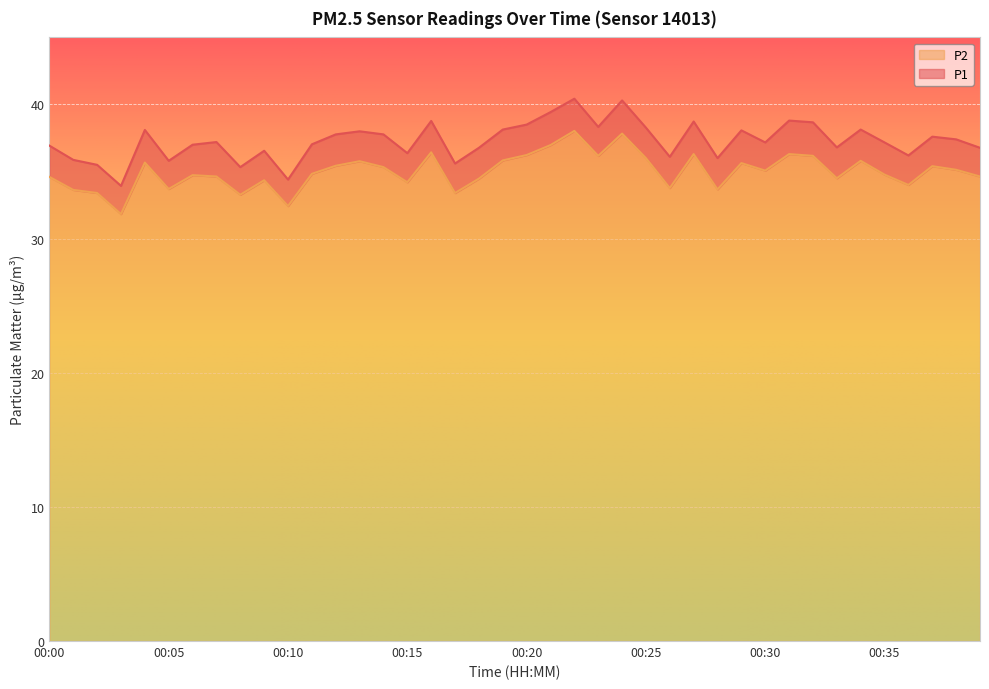

True or false: P1 has more than 0 points higher than both neighbors.

True